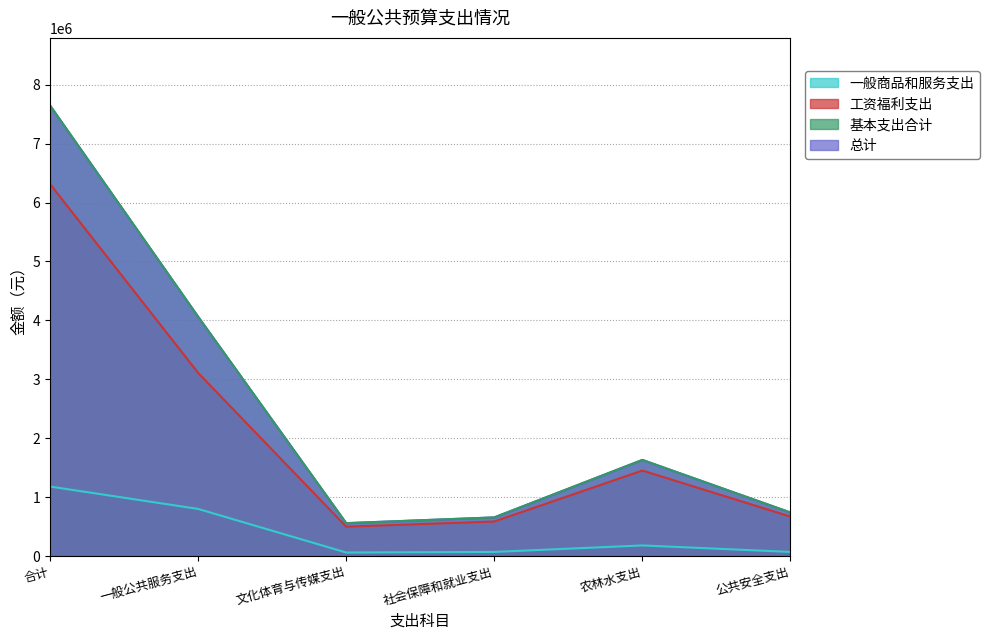

How many series are shown in this chart?

4